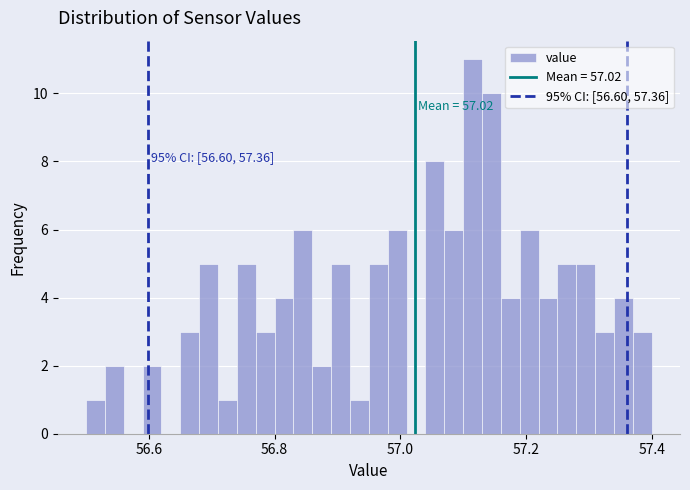

Around what value on the x-axis is the tallest bar? Give the approximate position of its centre, as read against the axis.

57.12